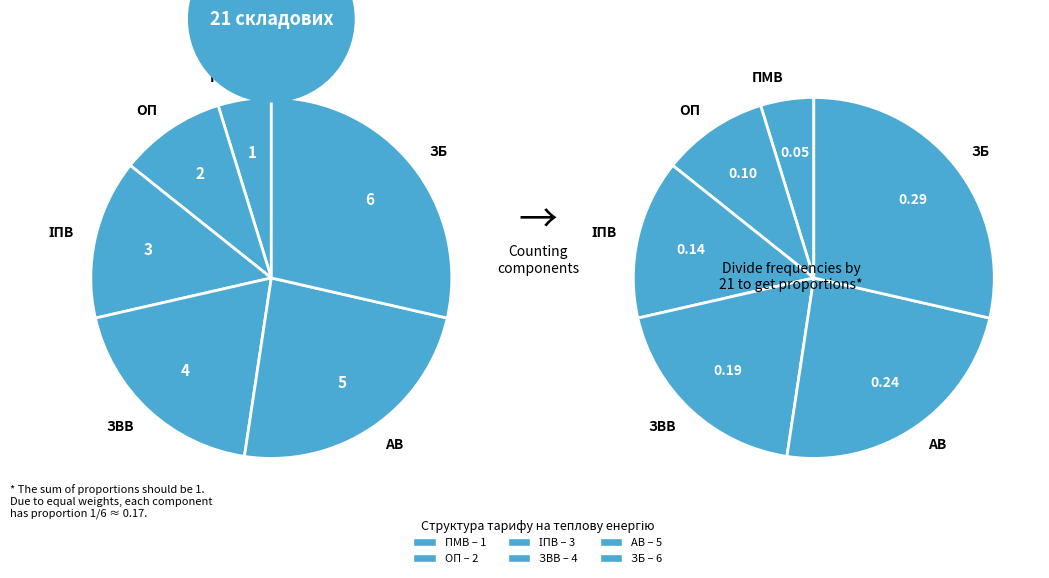

What percentage is the Витрати на збут slice, to the nearest percent?

29%